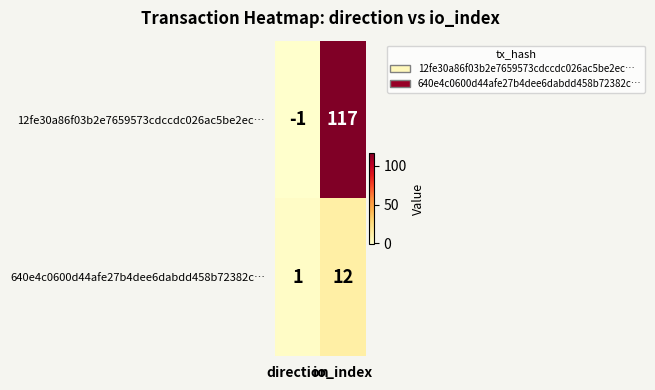

What is the difference between the 640e4c0600d44afe27b4dee6dabdd458b72382c… values at direction and io_index?

11